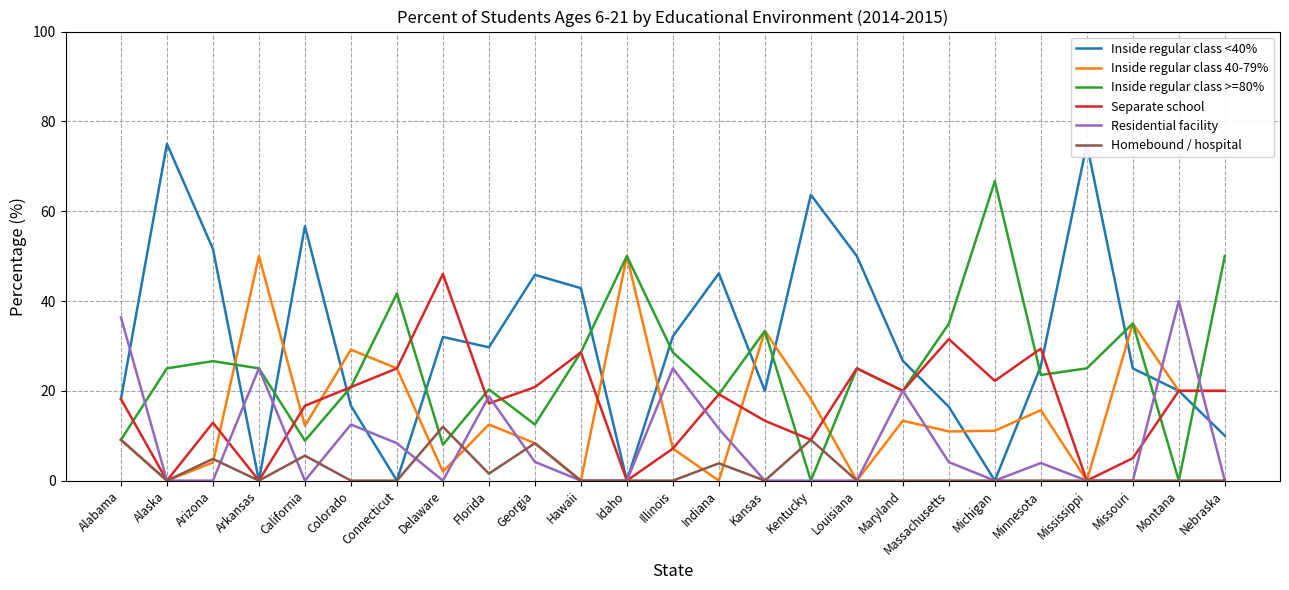

Which series changed the most between Arizona and Louisiana?

Separate school